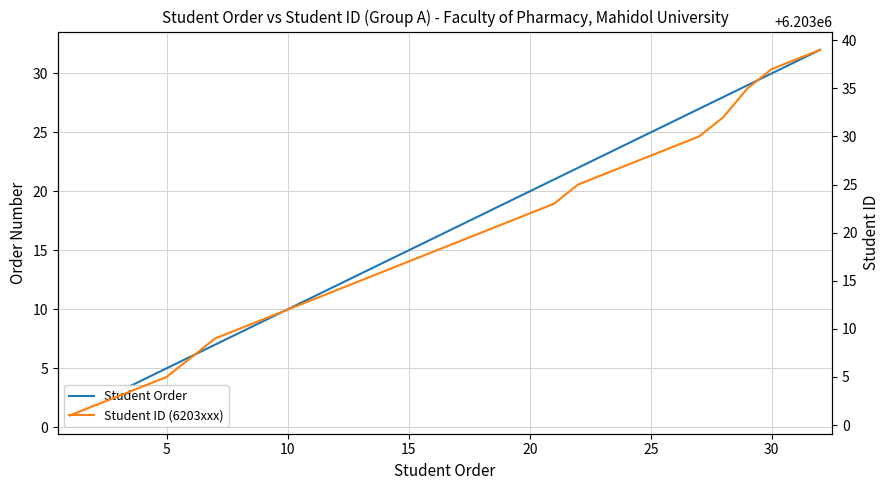

What is the average value of the Student ID (6203xxx) series?

6203019